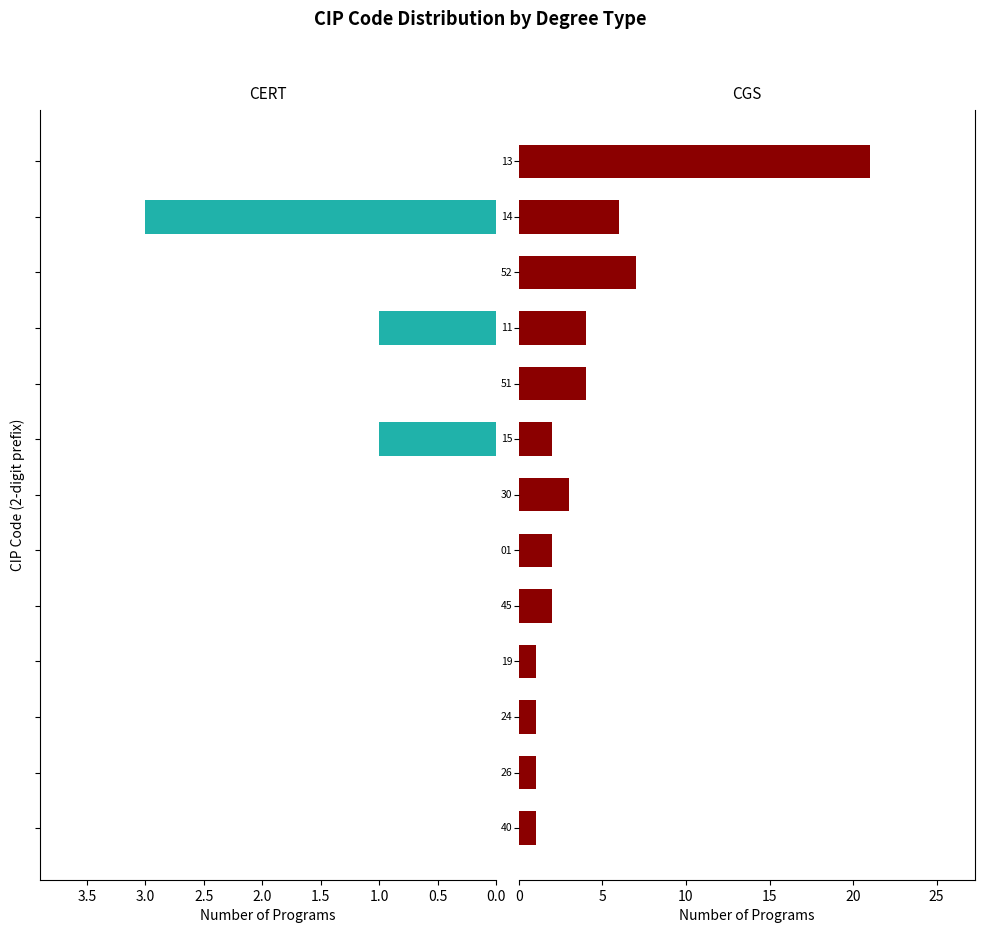

Which series has the widest spread of values?

CGS